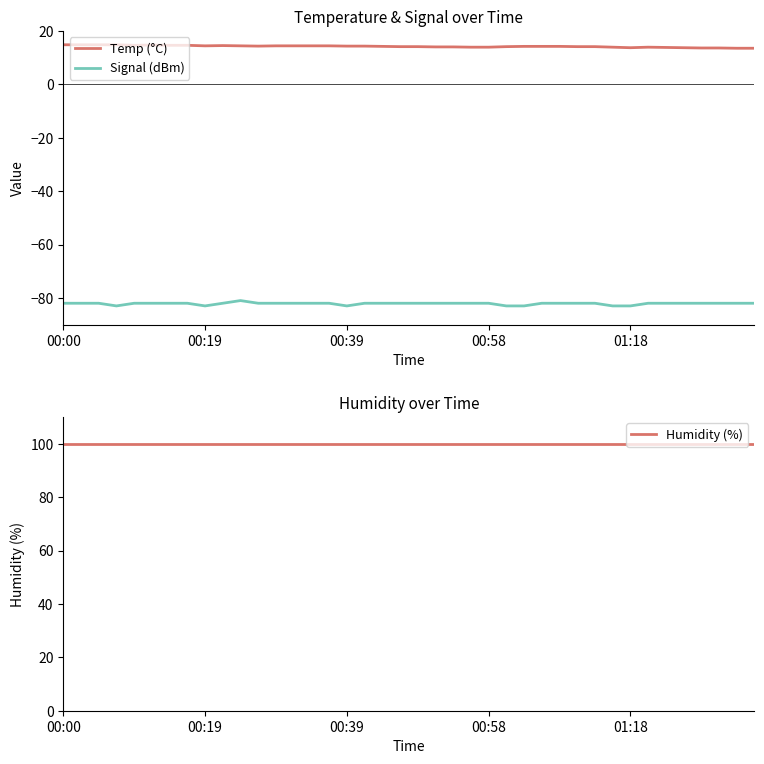

What is the minimum value for Temp (°C)?

13.5